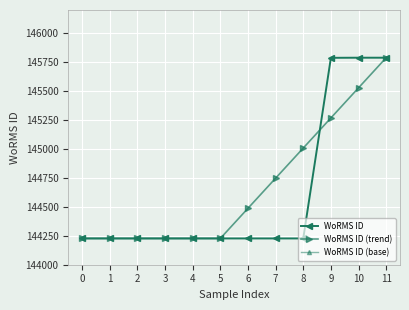

What are all the series names shown in the legend?

WoRMS ID, WoRMS ID (trend), WoRMS ID (base)